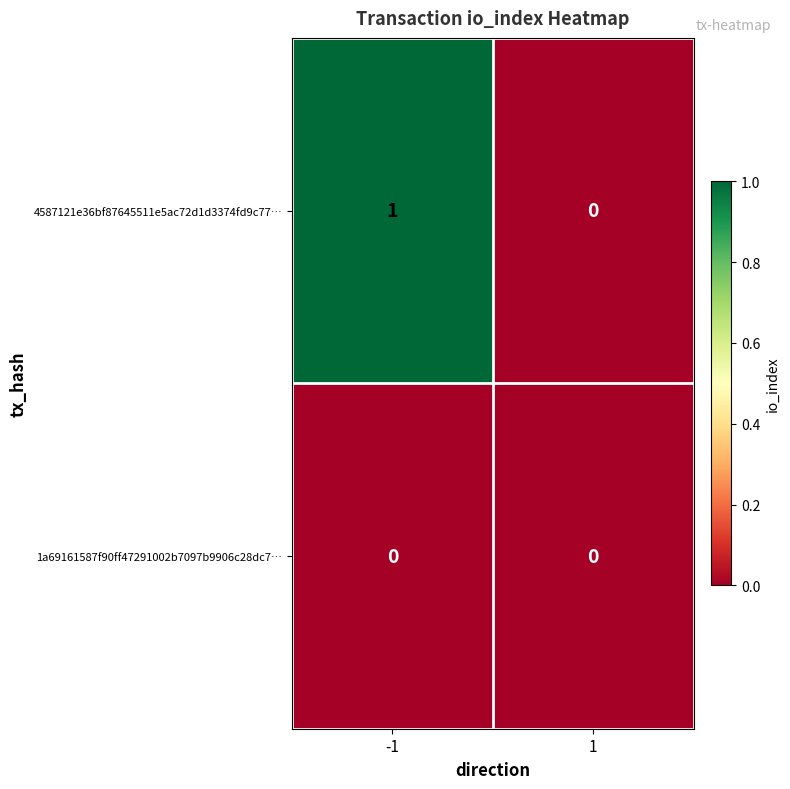

Rank the series by their average value, from highest to lowest.

4587121e36bf87645511e5ac72d1d3374fd9c77…, 1a69161587f90ff47291002b7097b9906c28dc7…